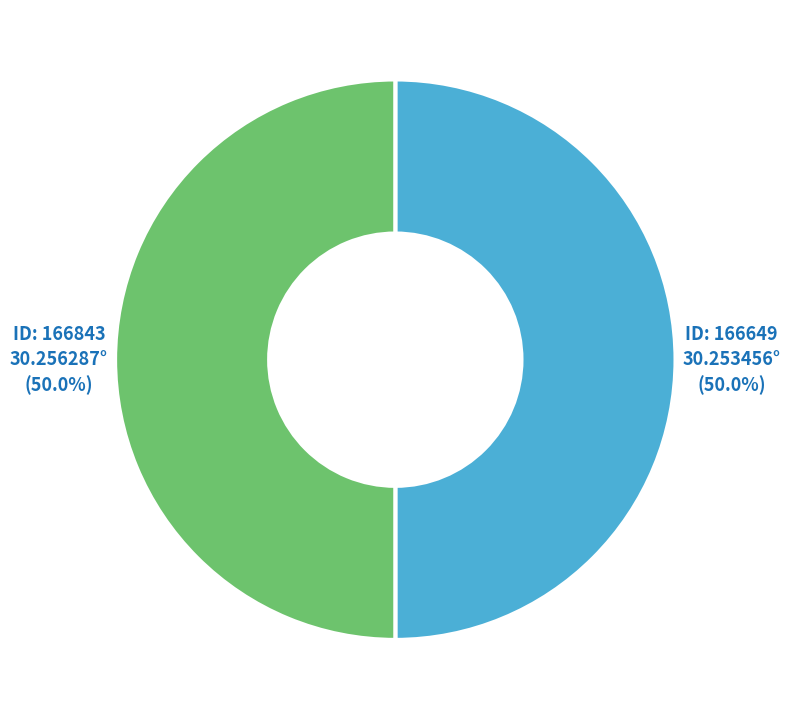

Count the number of slices in the pie.

2